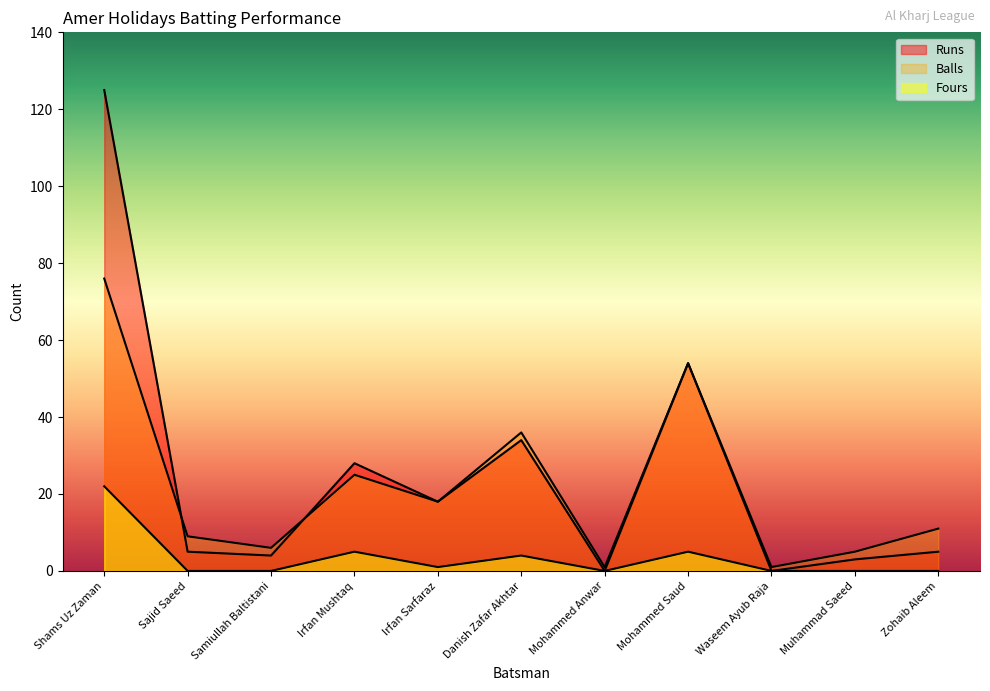

What is the greatest value displayed?

125